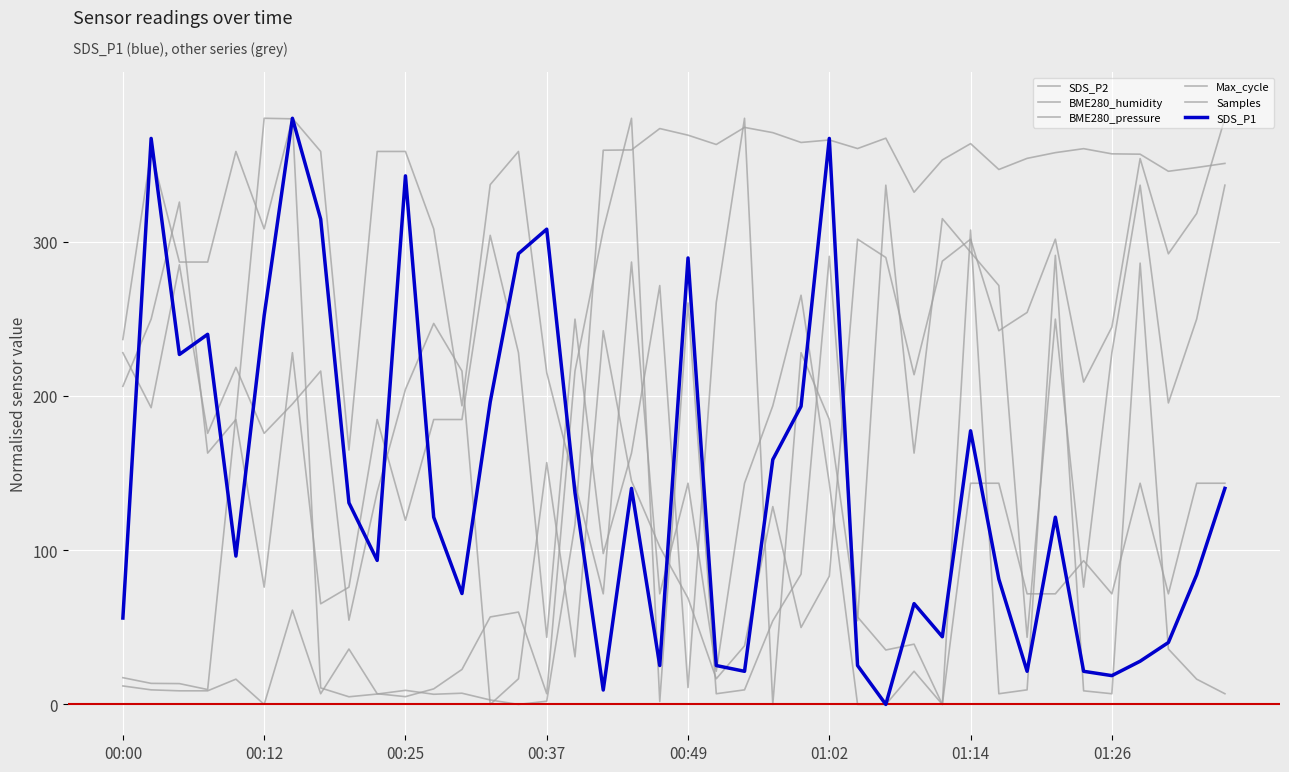

Does the chart have visible grid lines?

Yes